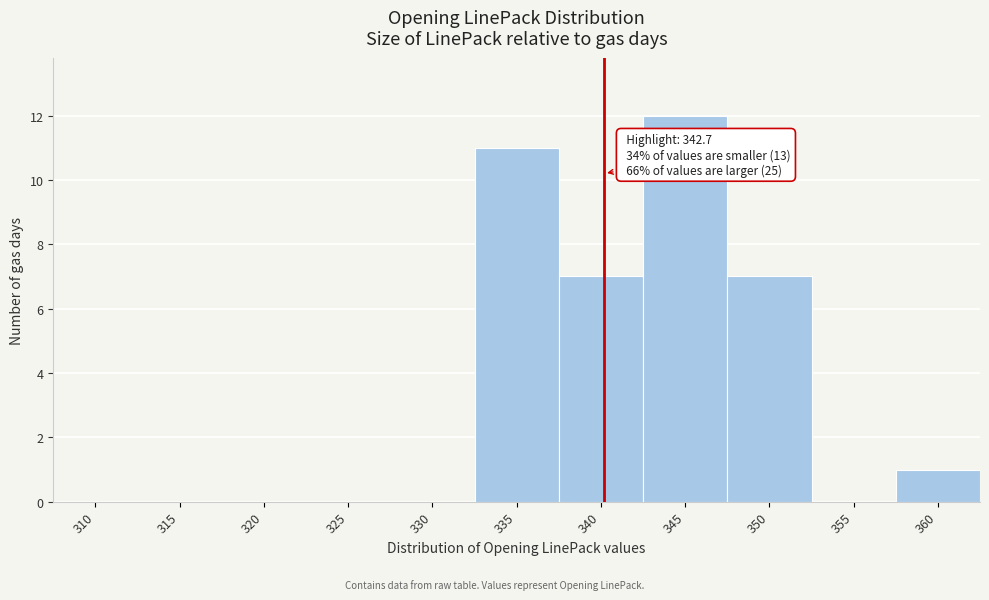

Reading right to left, extract all data points from this chart.

360=1	355=0	350=7	345=12	340=7	335=11	330=0	325=0	320=0	315=0	310=0